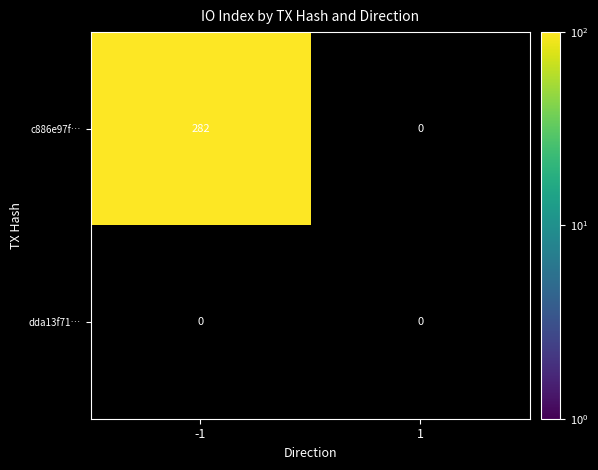

Is the value of dda13f71ce0fe0d6a3111fa057081d254db4076 at 1 greater than the value of c886e97f5fcf1212c35bd93151a3443c23e7cfb at -1?

No